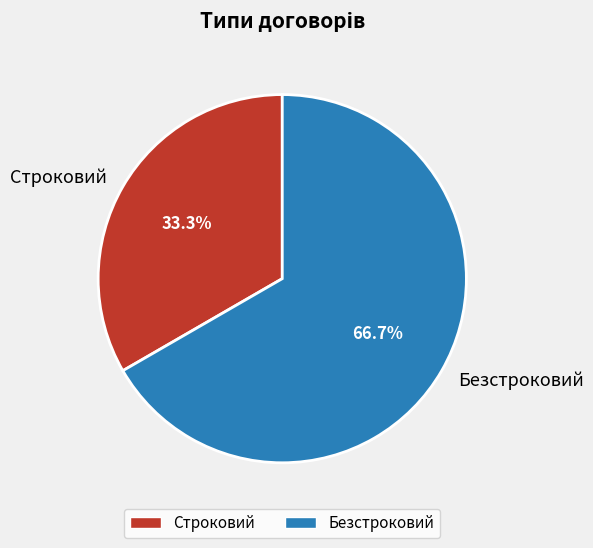

To the nearest percent, what portion does Безстроковий represent?

67%